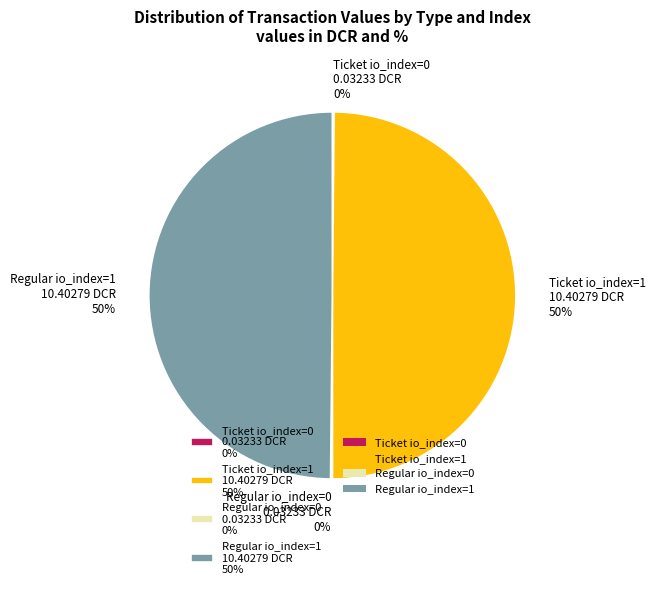

Is it true that Ticket io_index=1 is 50% of the pie?

True